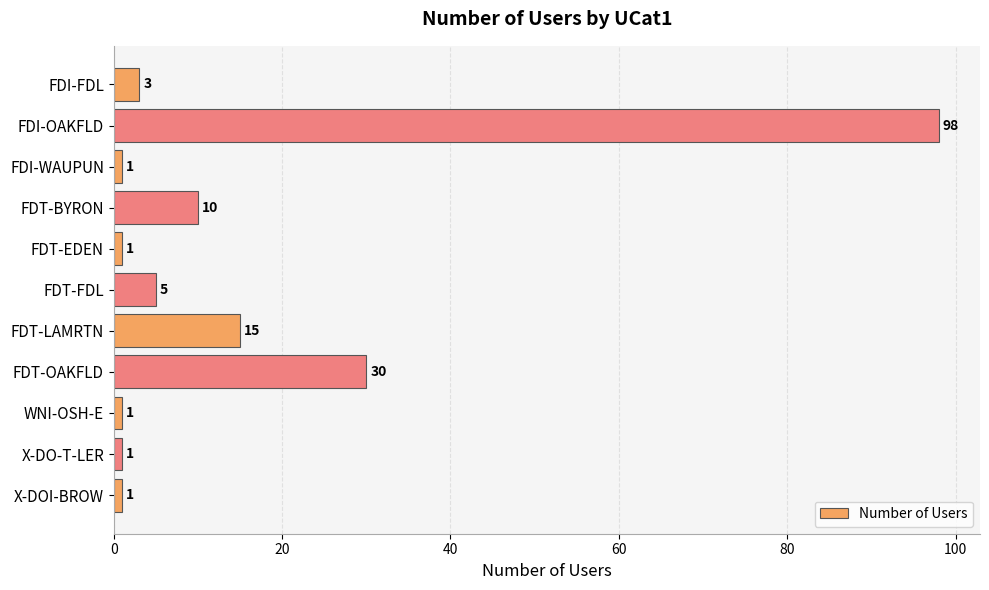

What is the smallest value displayed?

1